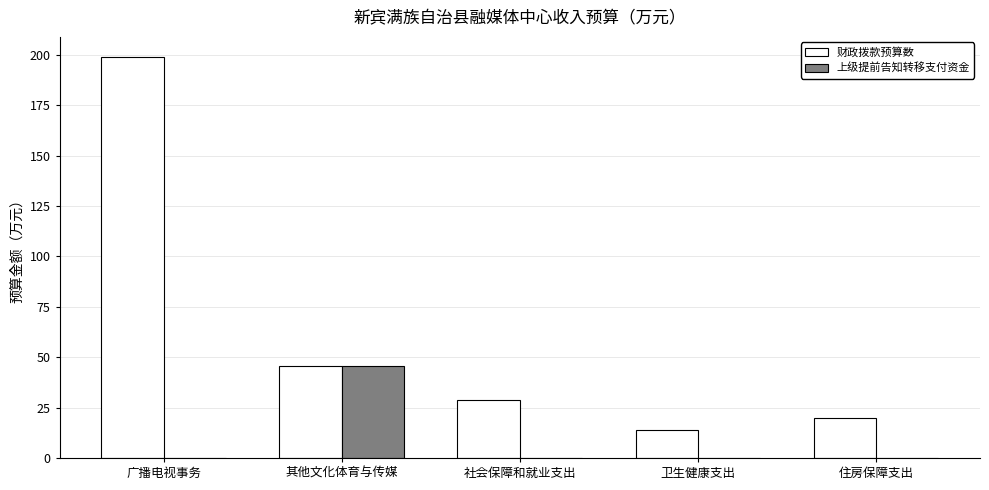

Which label corresponds to the largest value in the chart?

广播电视事务